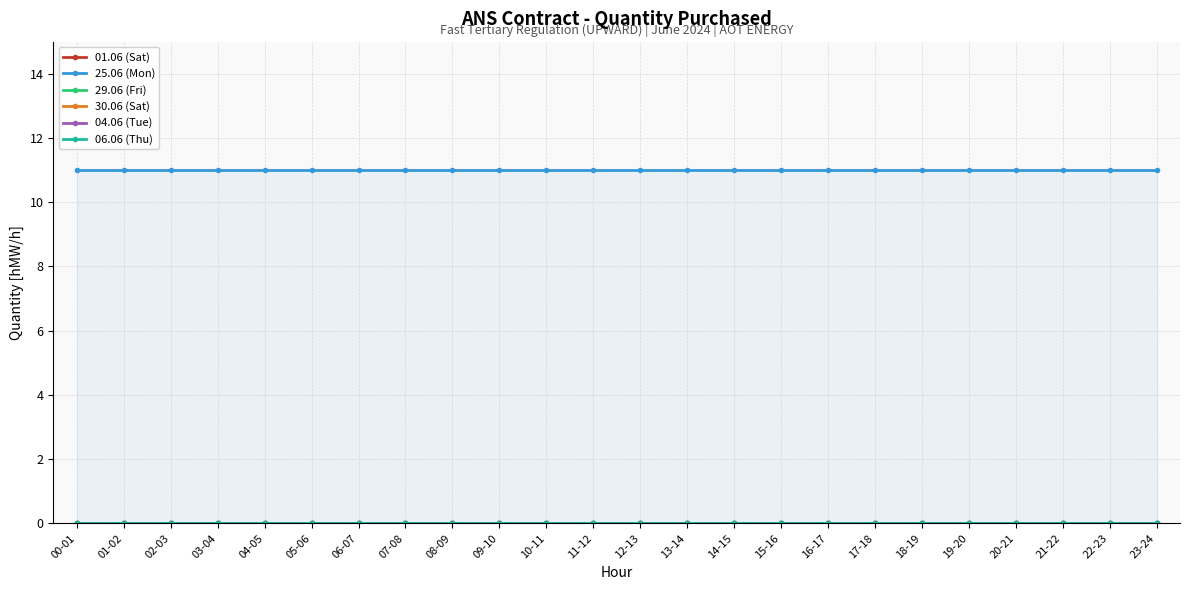

True or false: 25.06 (Mon) has a value of 11 at 17-18.

True